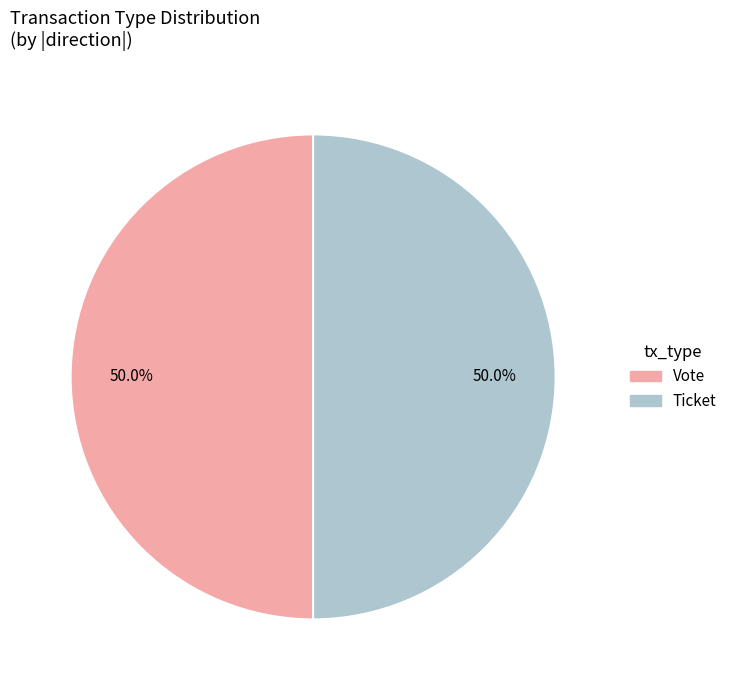

How many slices are in this pie chart?

2